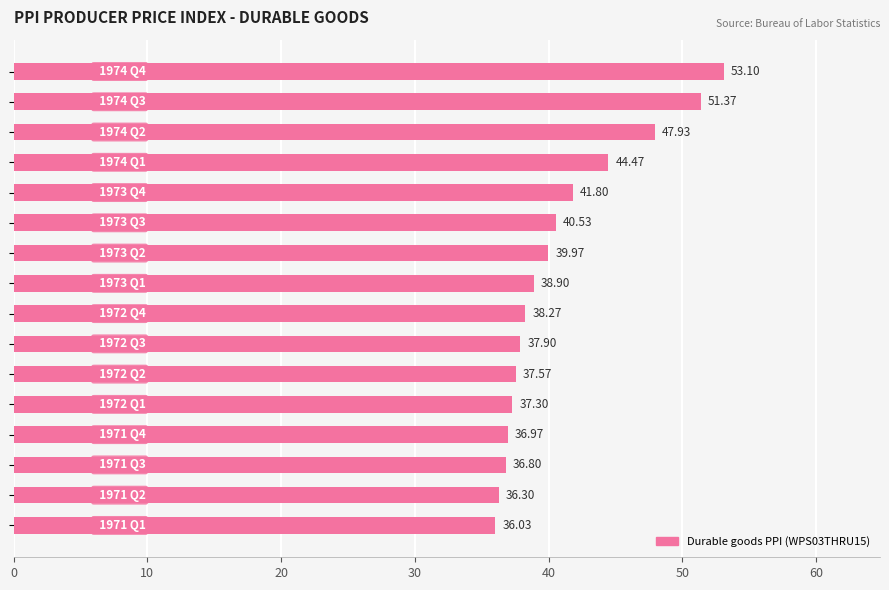

What is the average value?

41.0